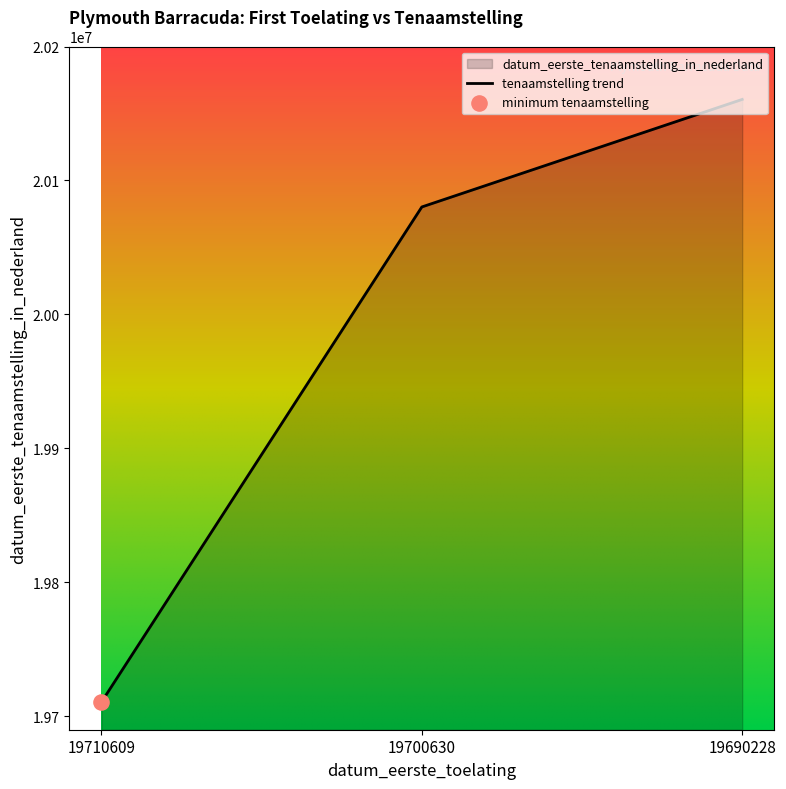

What is the ratio of the value at 19700630 to the value at 19690228?

1.0